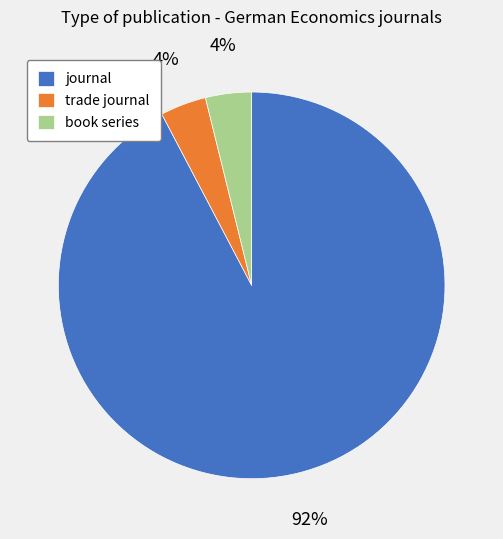

The trade journal slice represents 4% of the pie. True or false?

True